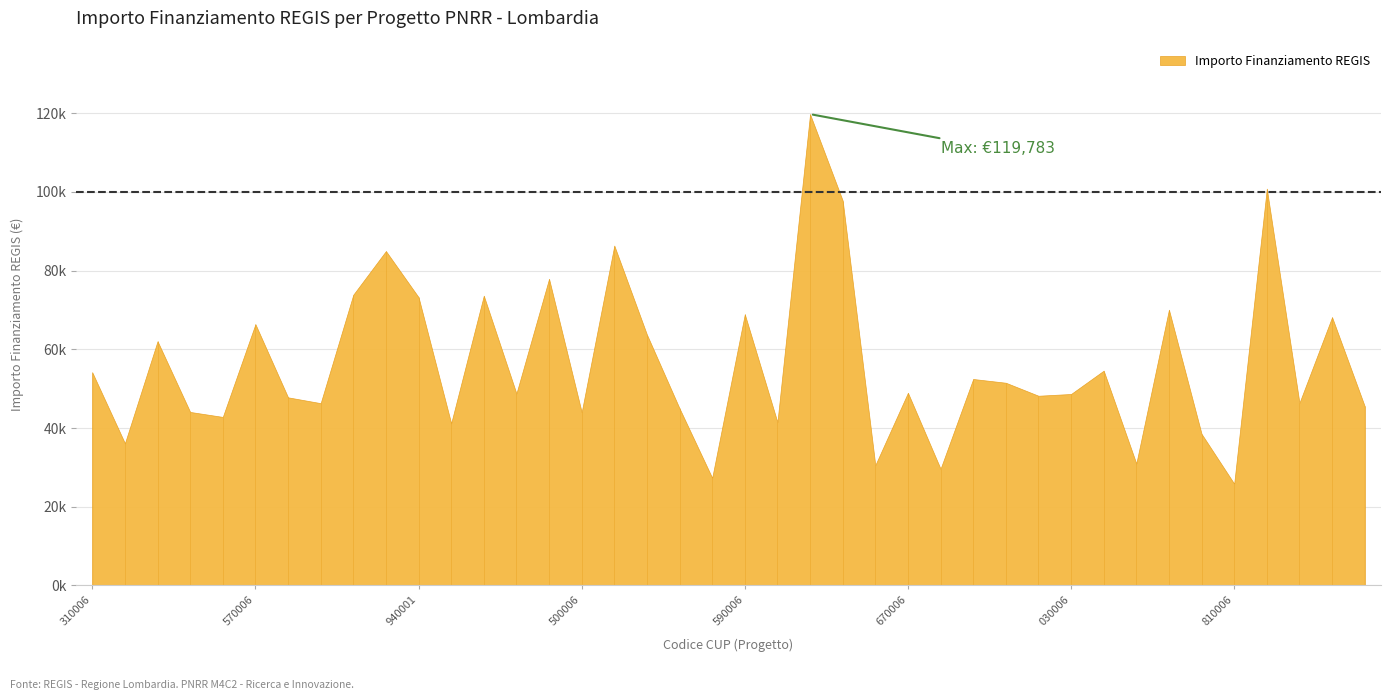

Rank the categories by value from lowest to highest.

J53D23003810006, J53D23003680006, D53D23001350006, D53D23001980006, J53D23007430006, D53D23000790006, J53D23002980006, J53D23005330006, F53D23000170006, F53D23003060006, J53D23001500006, F53D23002920006, F53D23002970006, J53D23005340006, F53D23002630001, F53D23002550006, F53D23000470006, D53D23001580006, J53D23004030006, D53D23001300006, D53D23003670006, D53D23002300006, J53D23006240006, H53D23002310006, I53D23001780006, H53D23006250006, J53D23001310006, F53D23002570006, J53D23007090006, D53D23003590006, J53D23003490006, D53D23002940001, J53D23001770006, F53D23003100006, D53D23001180006, D53D23001910006, F53D23003310006, F53D23001490006, F53D23002930006, D53D23004110006